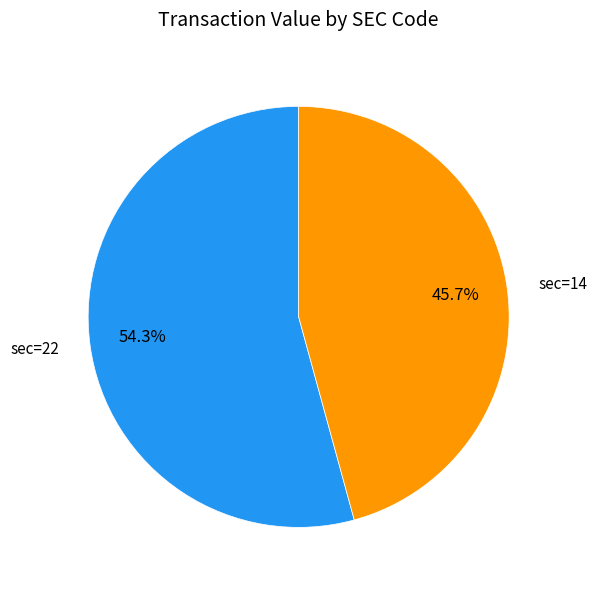

Which category has the biggest portion of the pie?

sec=22